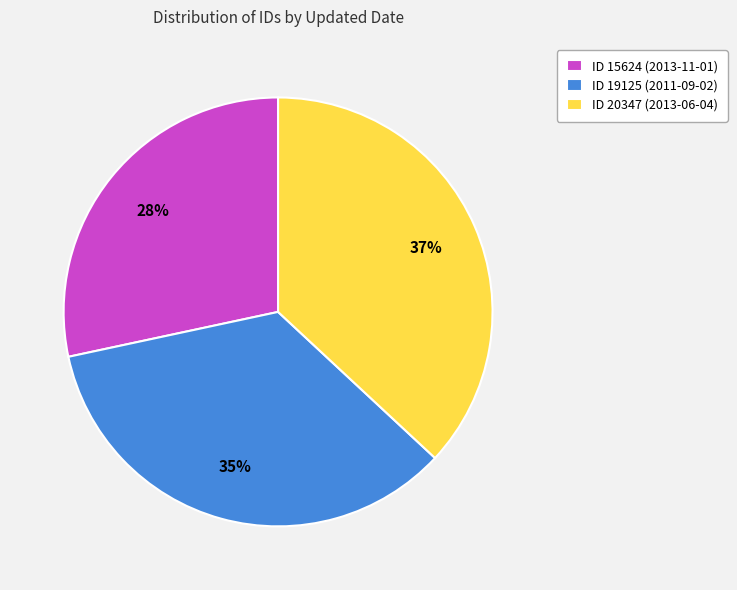

Which category has the biggest portion of the pie?

ID 20347 (2013-06-04)